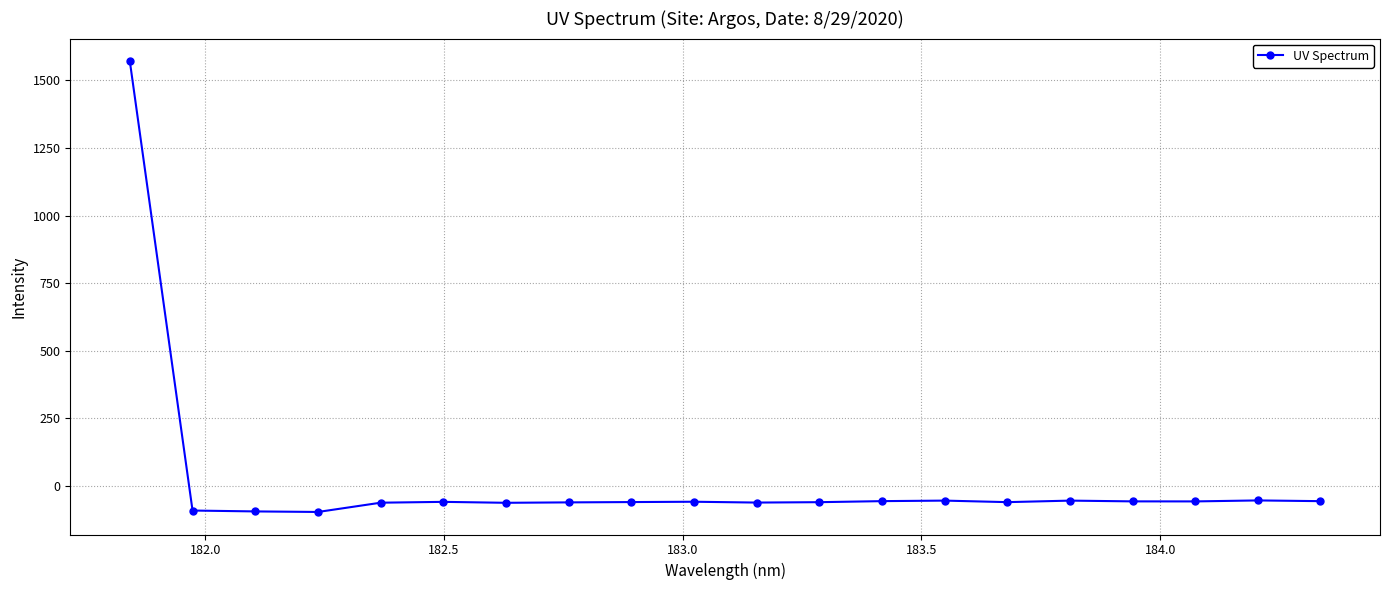

Is this an area chart (filled region under the line)?

No